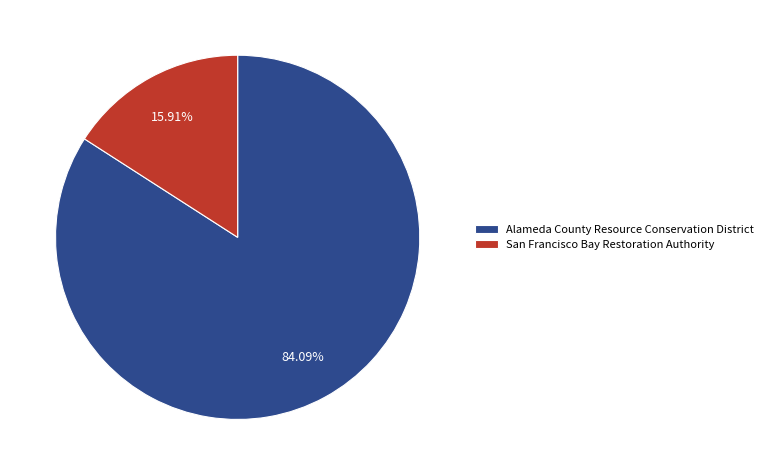

Is there any slice that represents more than half of the pie?

Yes